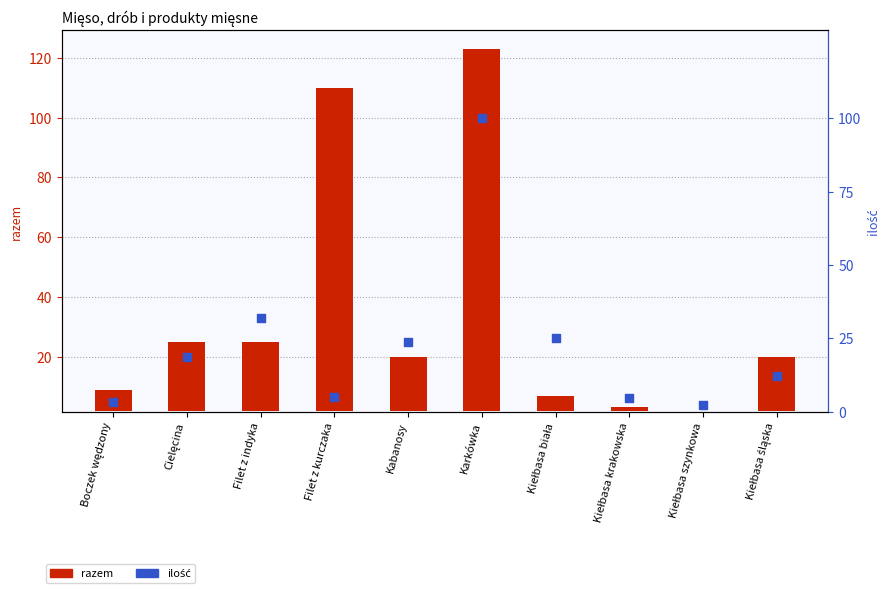

What is the total value across all series at Cielęcina?

41.8